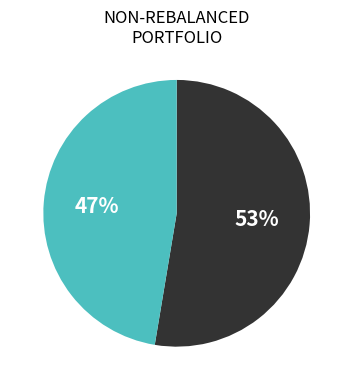

Is there a majority slice in this chart?

Yes